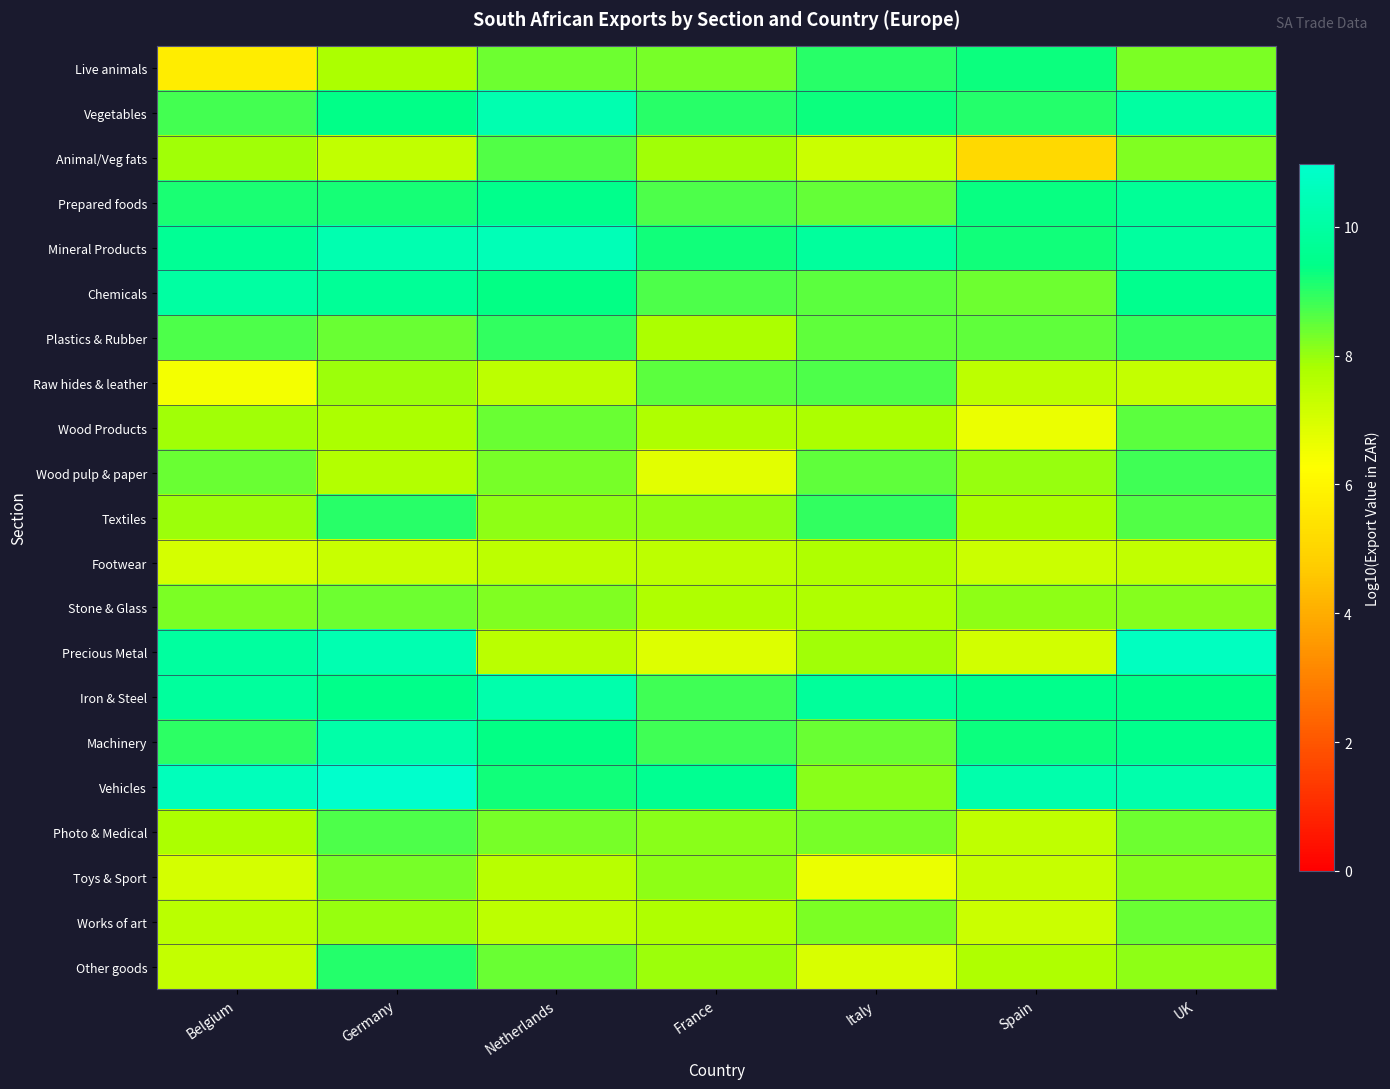

At how many categories does at least one series exceed 6?

7